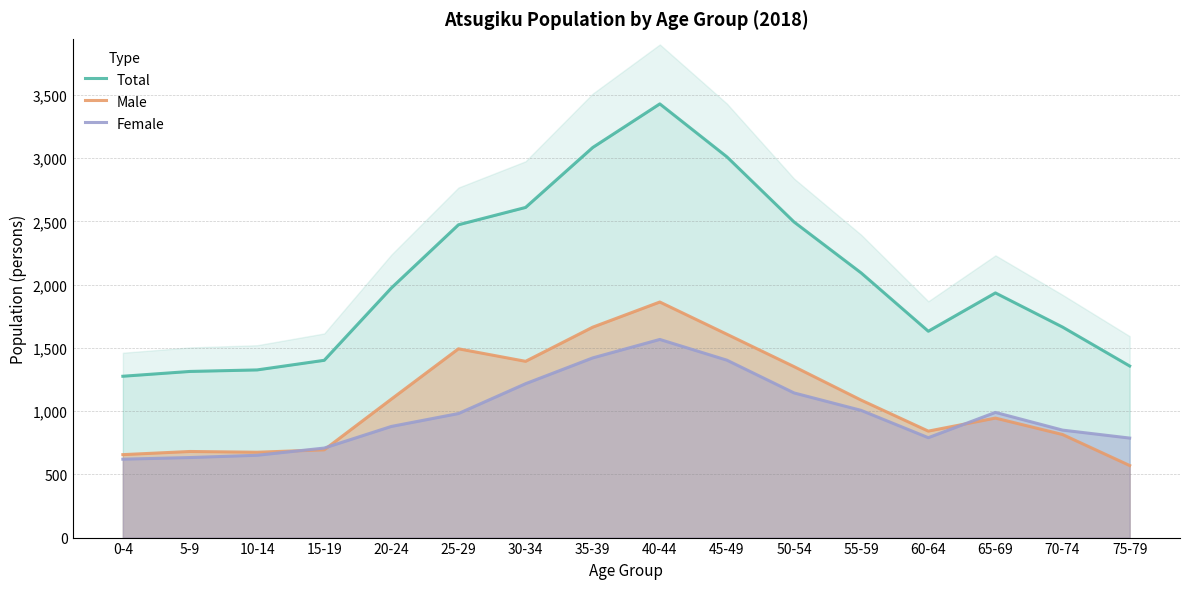

What is the value of the Total point at the 2nd from the left?

1314